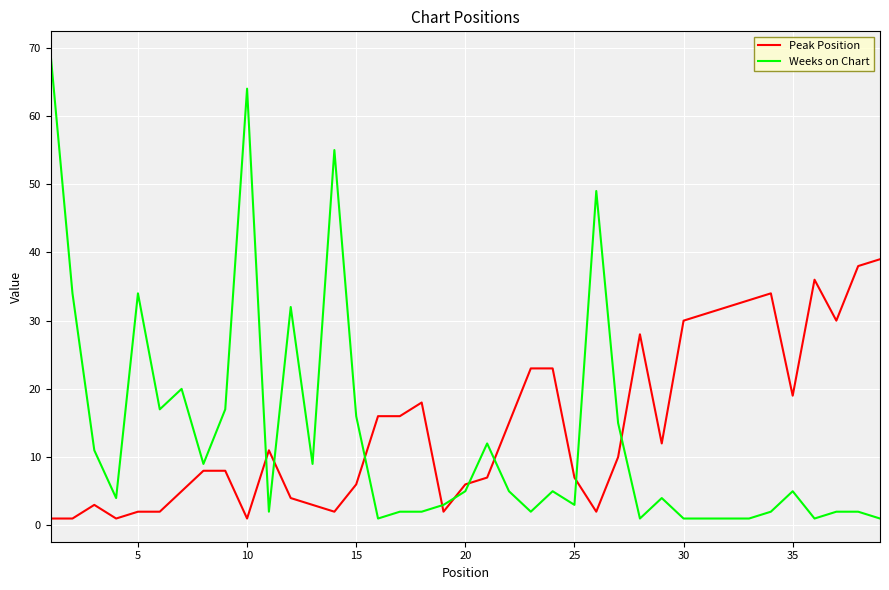

What is the difference between the maximum and minimum values in the Weeks on Chart series?

68